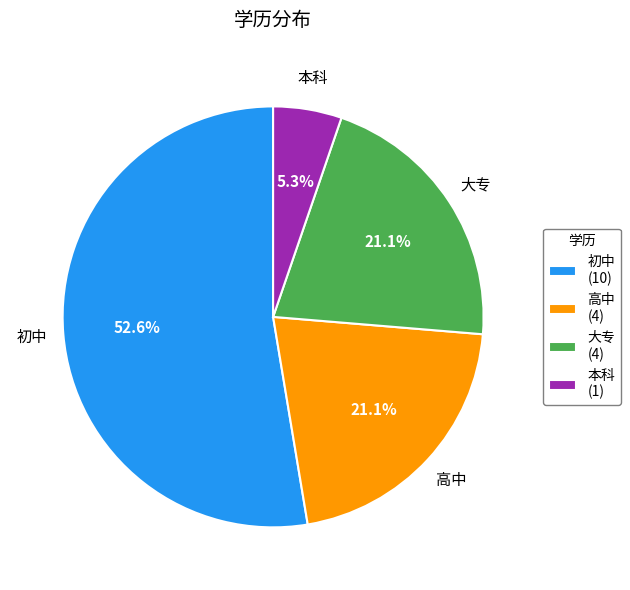

What percentage is the 高中 slice, to the nearest percent?

21%